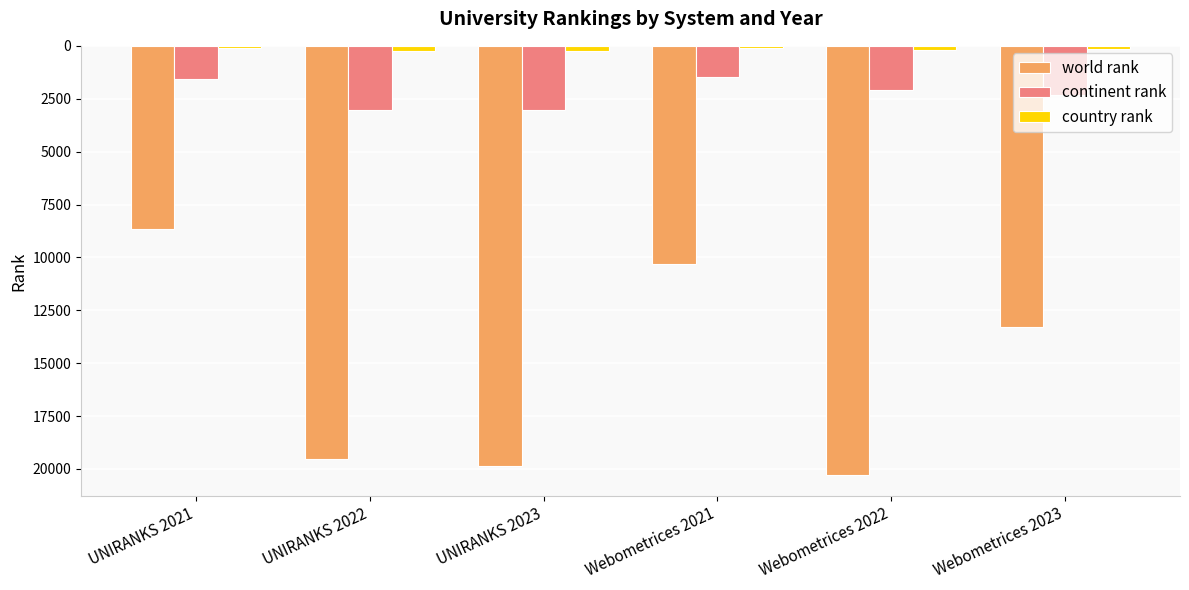

What are all the series names shown in the legend?

world rank, continent rank, country rank